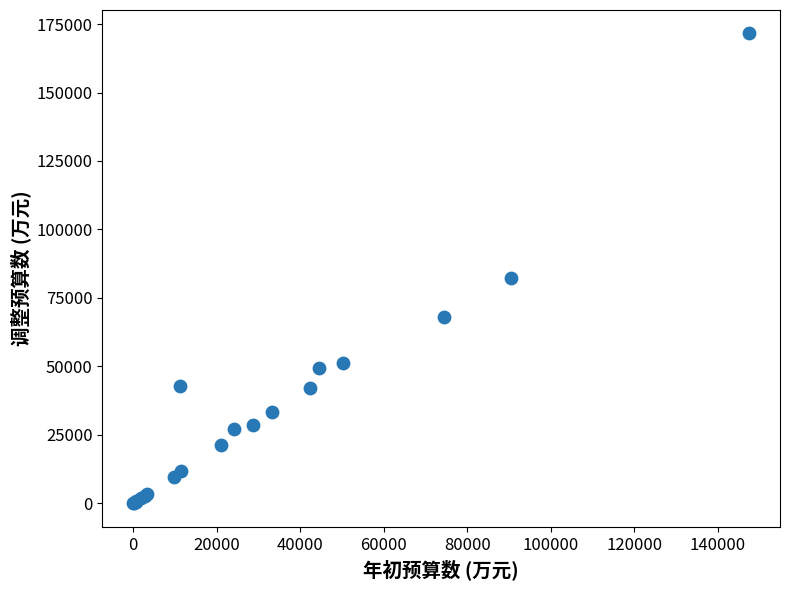

What Y value in the scatter plot is closest to 85774?

82313.5